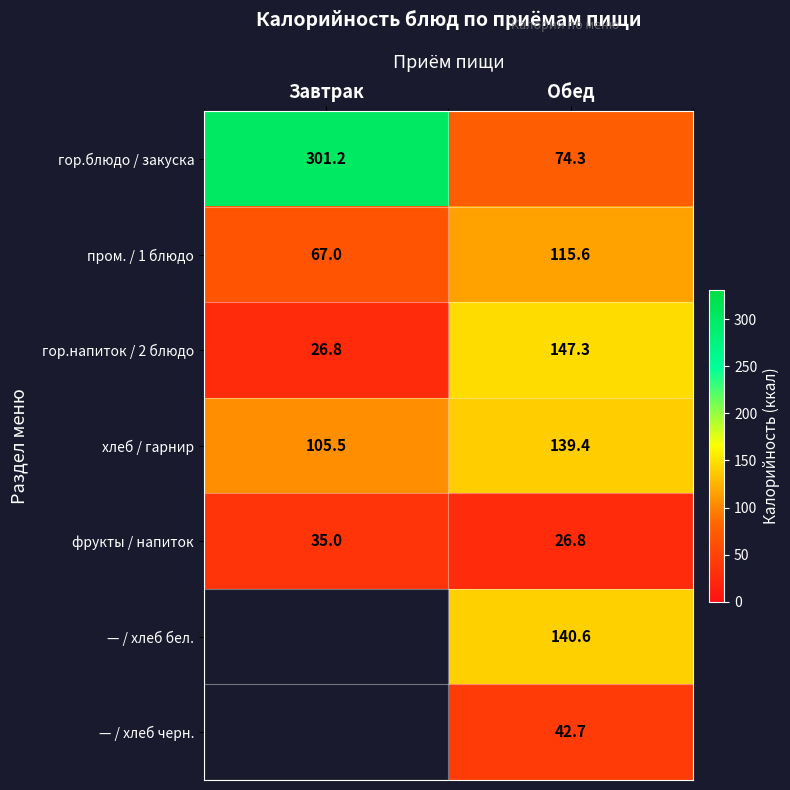

The хлеб / гарнир series shows 185.0 at Обед. True or false?

False